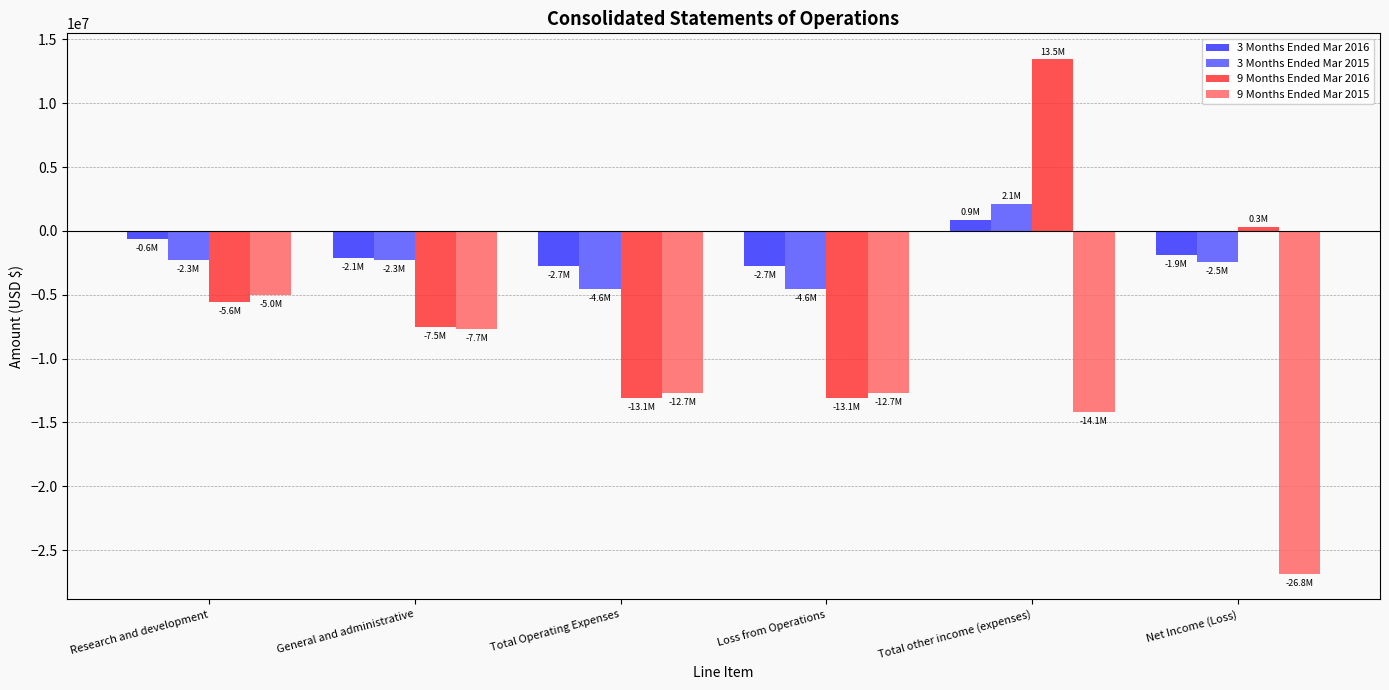

What is the difference between the 3 Months Ended Mar 2015 values at General and administrative and Research and development?

28773